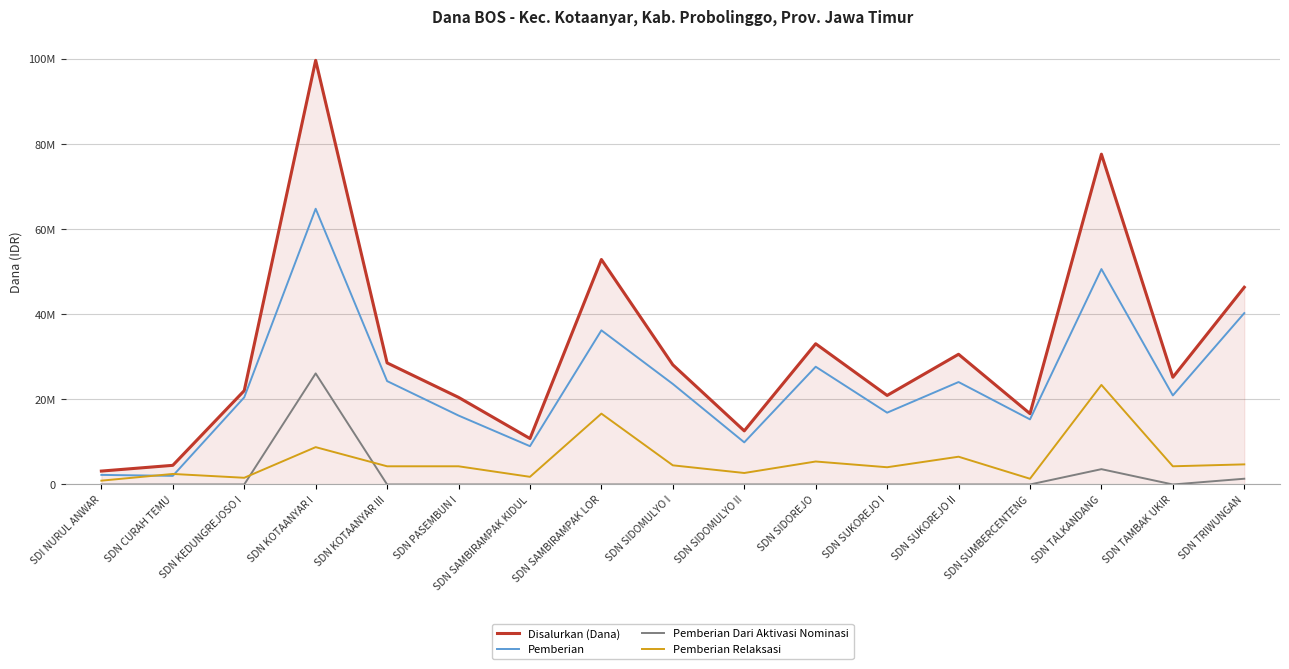

What is the label of the 4th point from the left?

SDN KOTAANYAR I